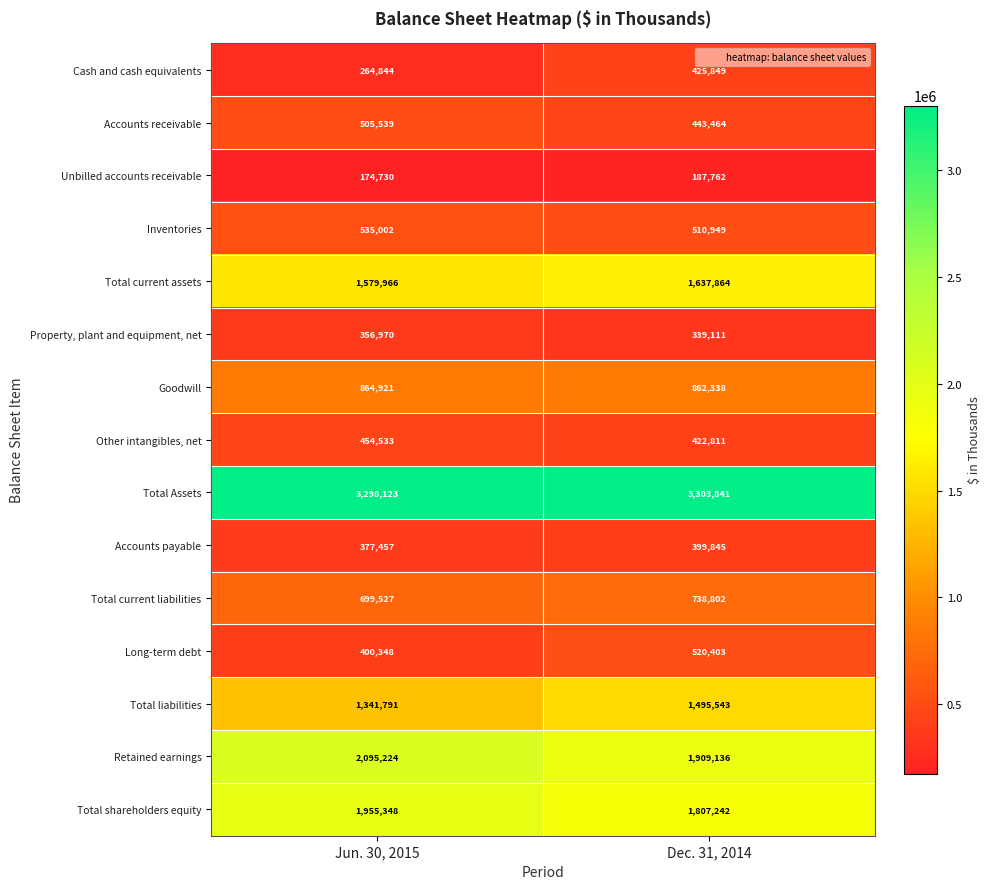

True or false: Other intangibles, net has a value of 711829 at Jun. 30, 2015.

False